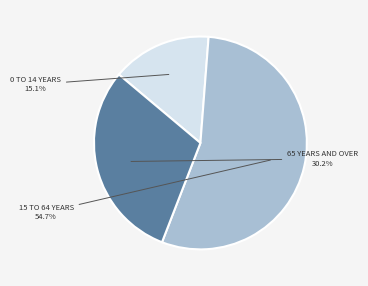

Is there a majority slice in this chart?

Yes